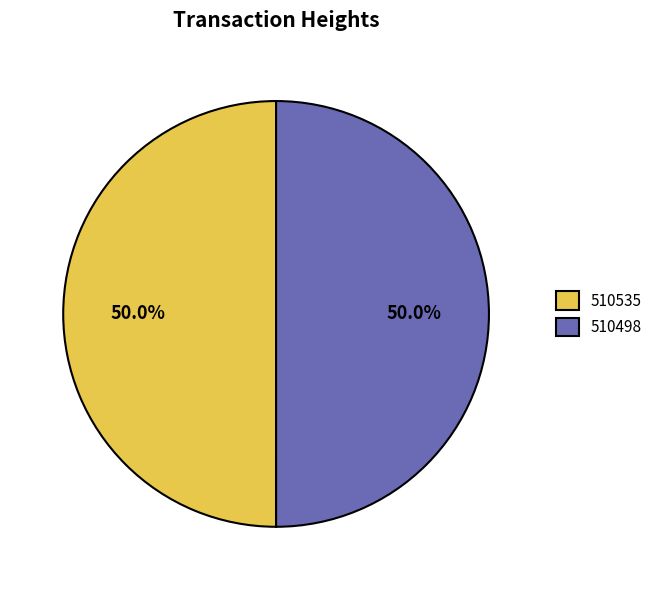

What is the ratio of the value at 510498 to the value at 510535?

1.0